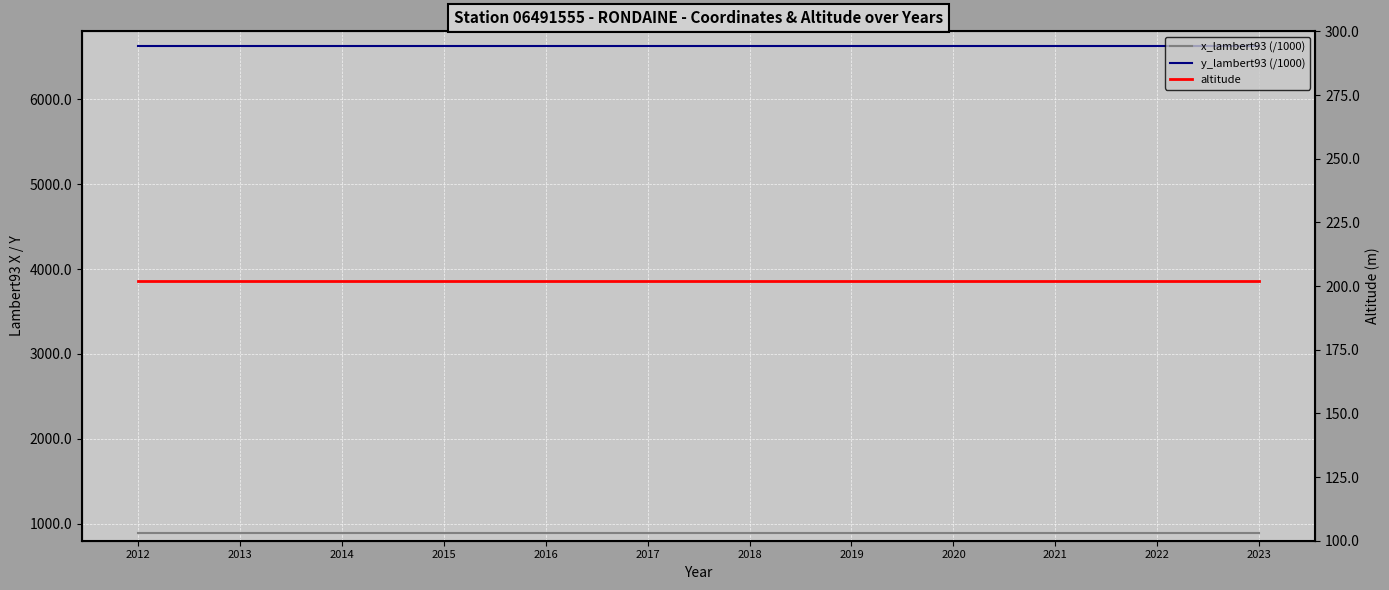

Reading right to left, extract all data points from this chart.

x_lambert93 (/1000): 2023=887.1	2022=887.1	2021=887.1	2020=887.1	2019=887.1	2018=887.1	2017=887.1	2016=887.1	2015=887.1	2014=887.1	2013=887.1	2012=887.1
y_lambert93 (/1000): 2023=6631.4	2022=6631.4	2021=6631.4	2020=6631.4	2019=6631.4	2018=6631.4	2017=6631.4	2016=6631.4	2015=6631.4	2014=6631.4	2013=6631.4	2012=6631.4
altitude: 2023=202.0	2022=202.0	2021=202.0	2020=202.0	2019=202.0	2018=202.0	2017=202.0	2016=202.0	2015=202.0	2014=202.0	2013=202.0	2012=202.0